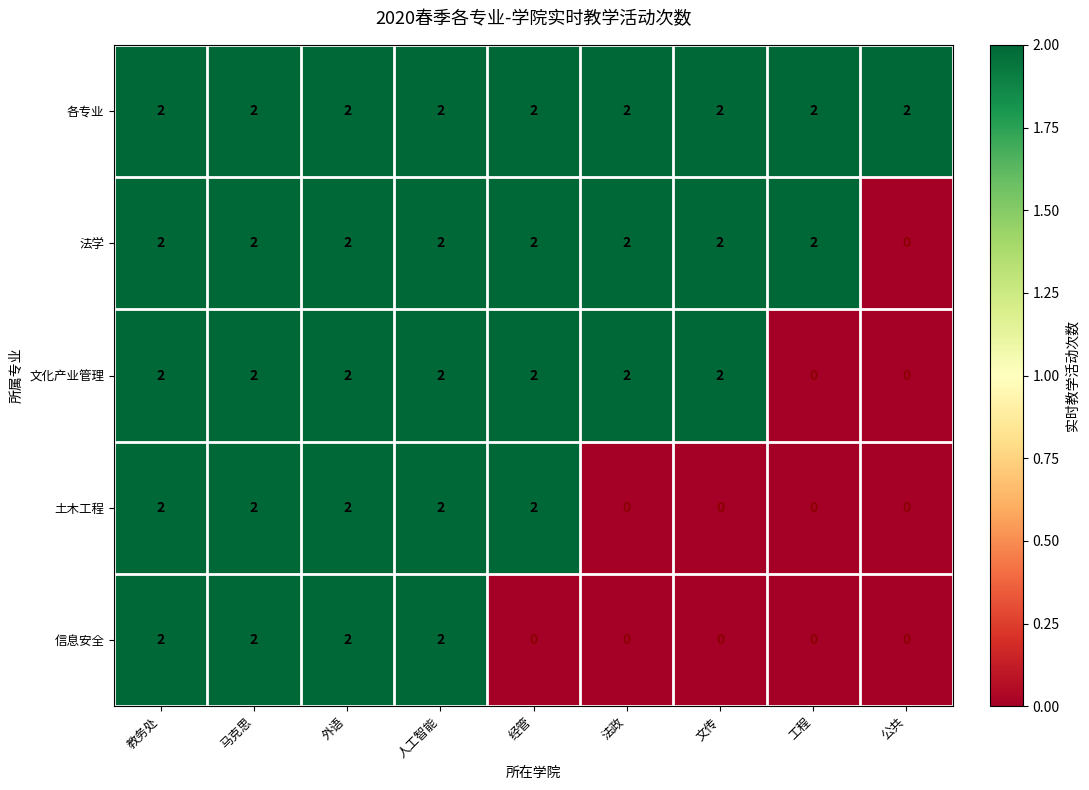

Is the value of 土木工程 at 法政 greater than the value of 各专业 at 教务处?

No